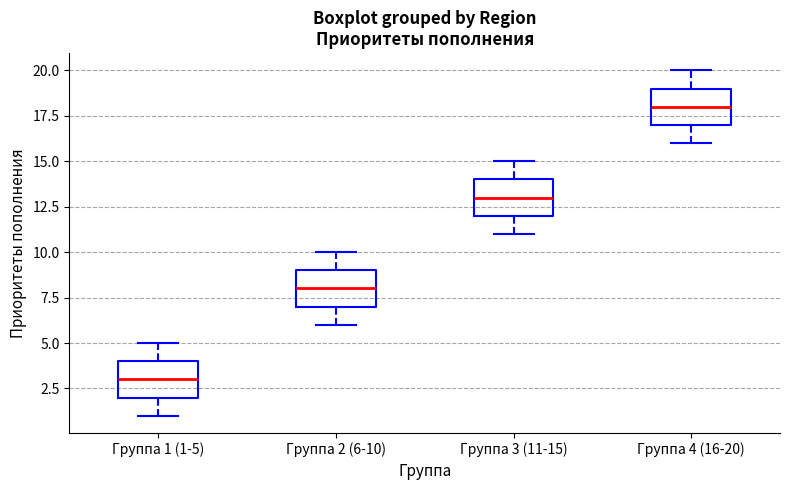

Where does the lower whisker of the box for Группа 4 (16-20) end on the y-axis? The values are not printed on the chart, so give them approximately, as read against the axis.

16